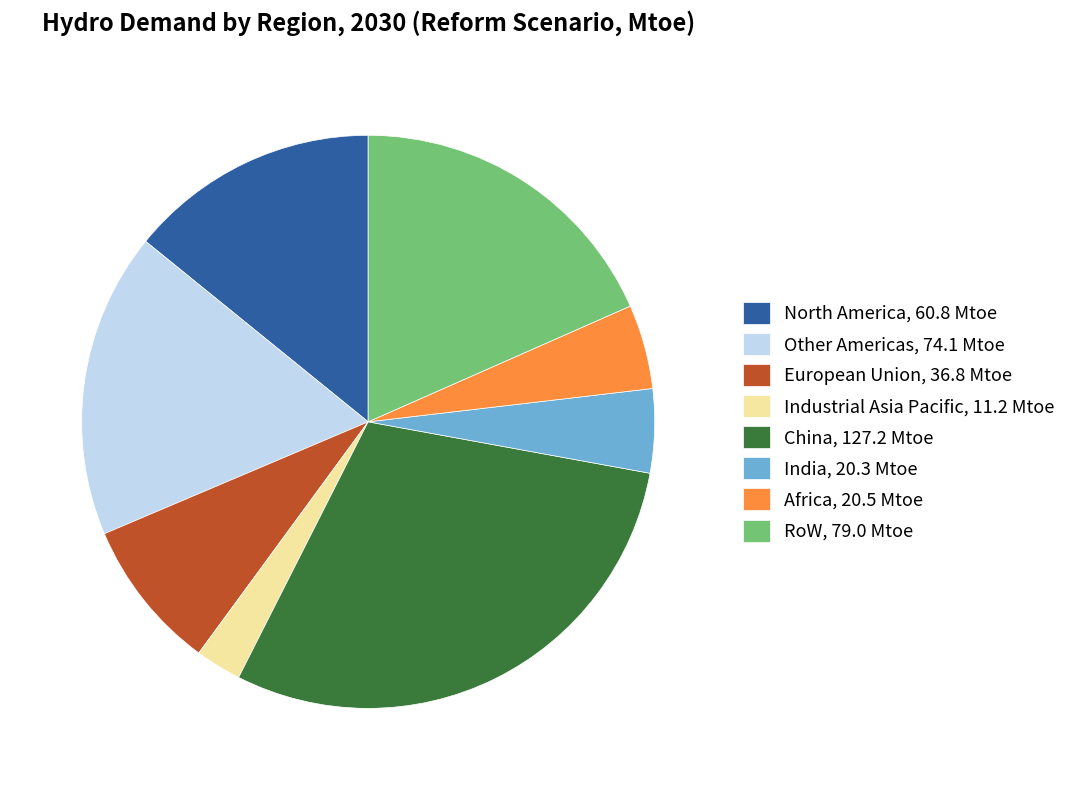

What is the ratio of the value at European Union, 36.8 Mtoe to the value at Africa, 20.5 Mtoe?

1.8